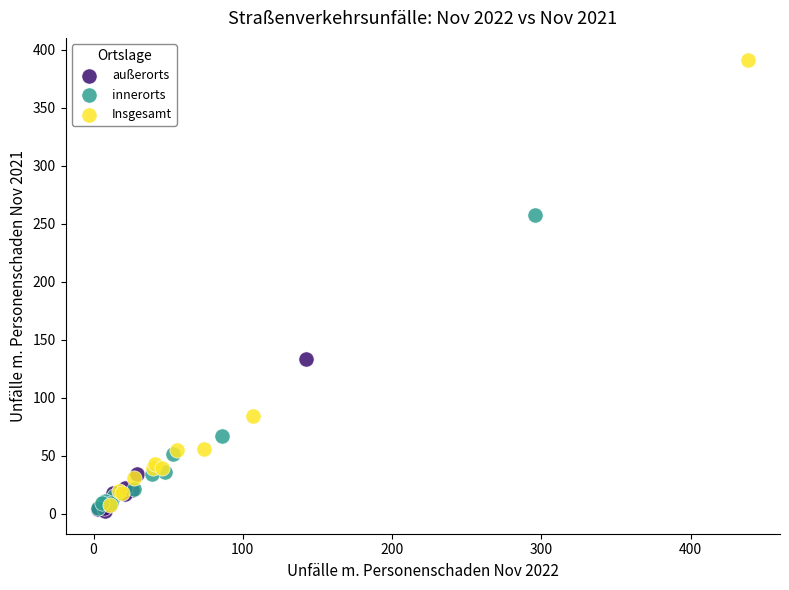

Which series reaches the maximum Y coordinate?

Insgesamt